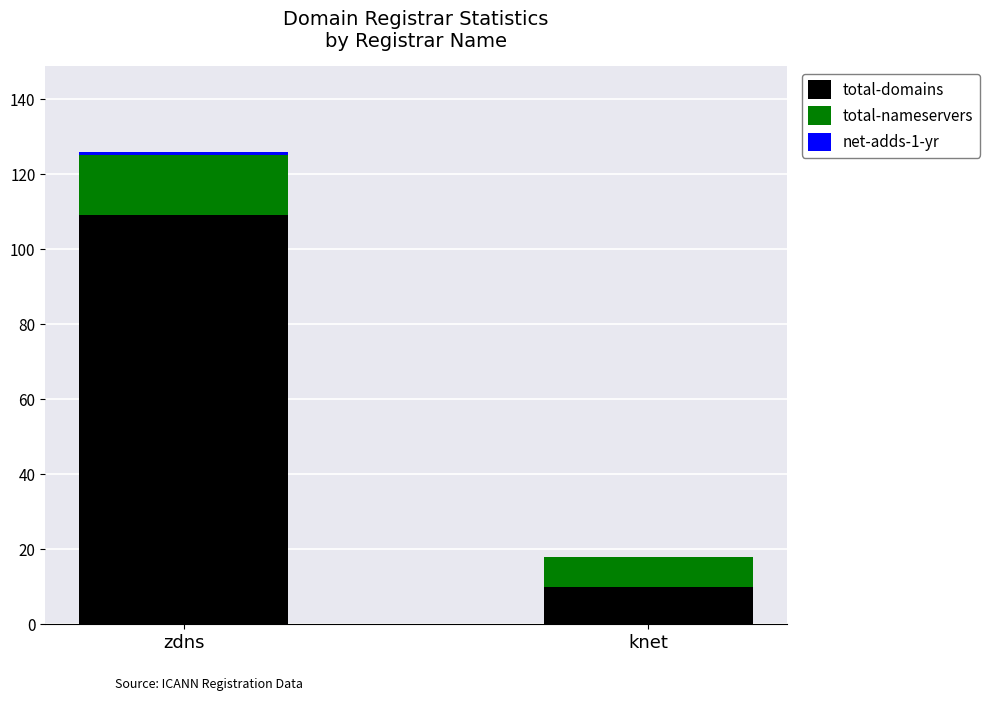

What is the total value across all series at knet?

18